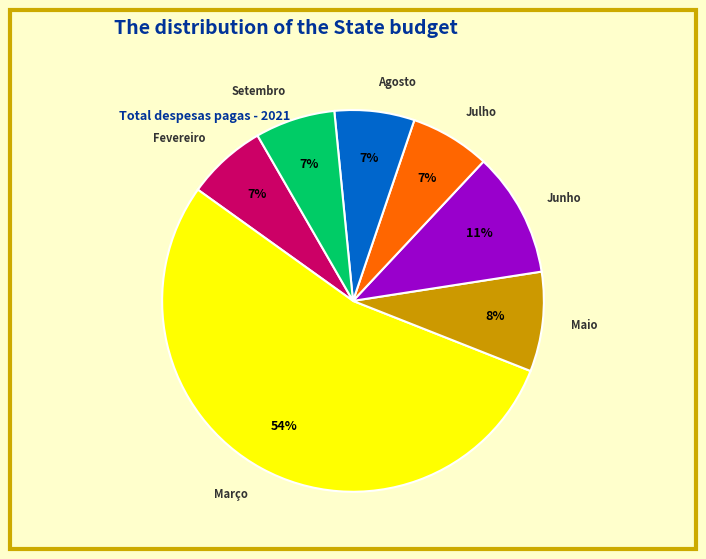

Is there any slice that represents more than half of the pie?

Yes